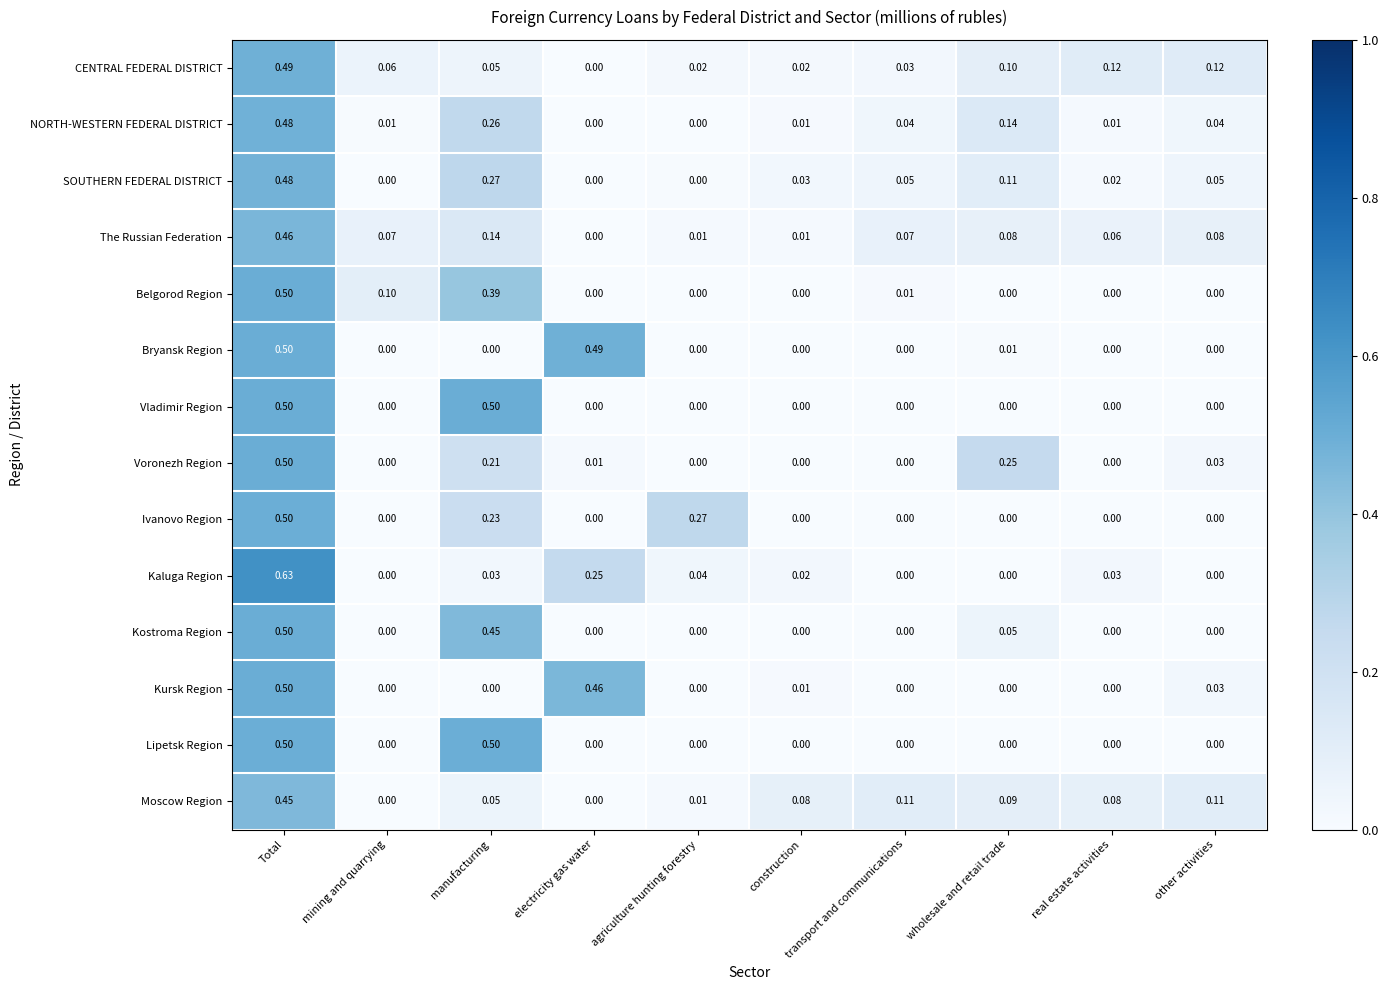

What is the difference between the highest and lowest values at other activities?

0.1